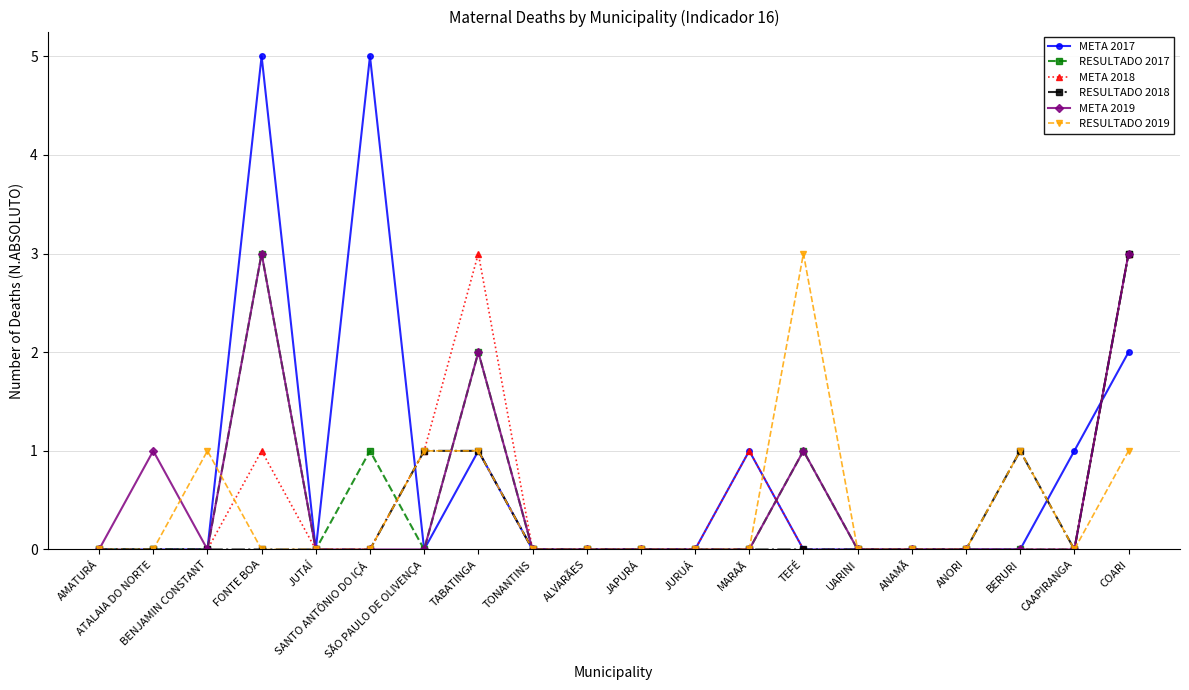

Is it true that RESULTADO 2017 equals -1 at BENJAMIN CONSTANT?

False